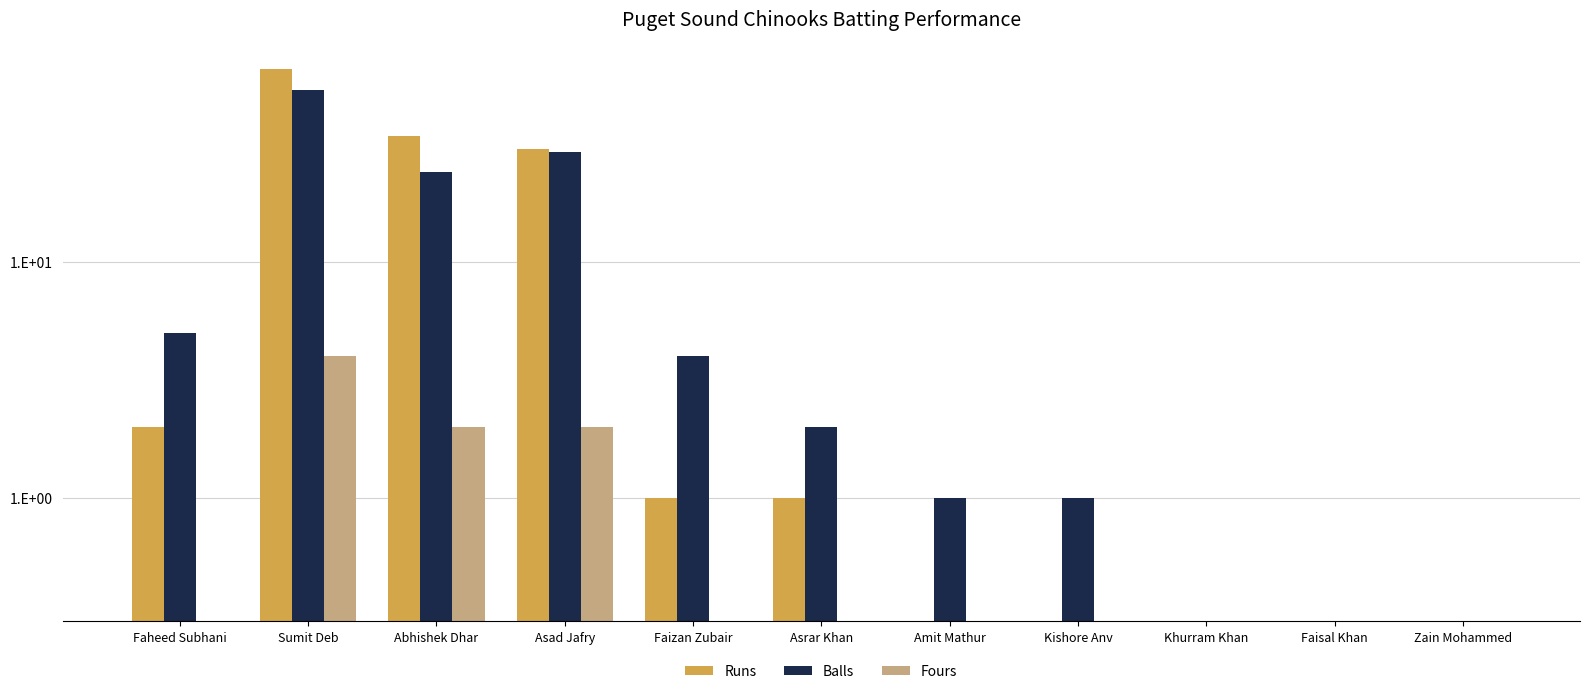

Is the value of Runs at Abhishek Dhar greater than the value of Balls at Kishore Anv?

Yes